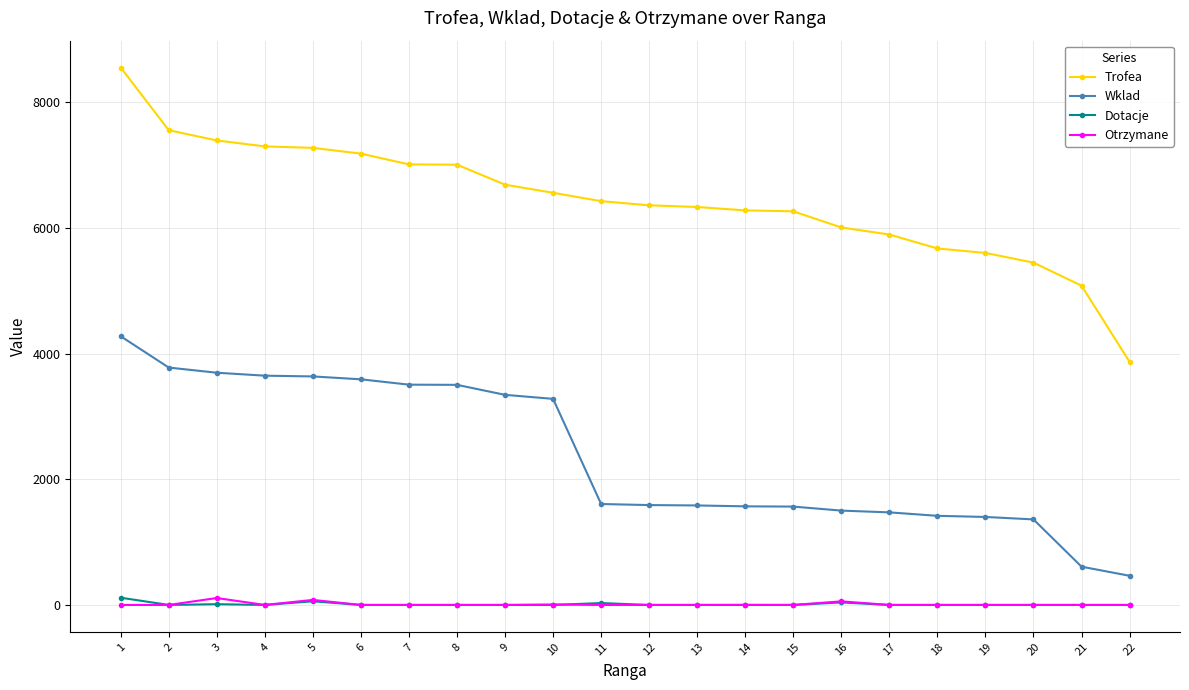

How many data points does each series have?

22